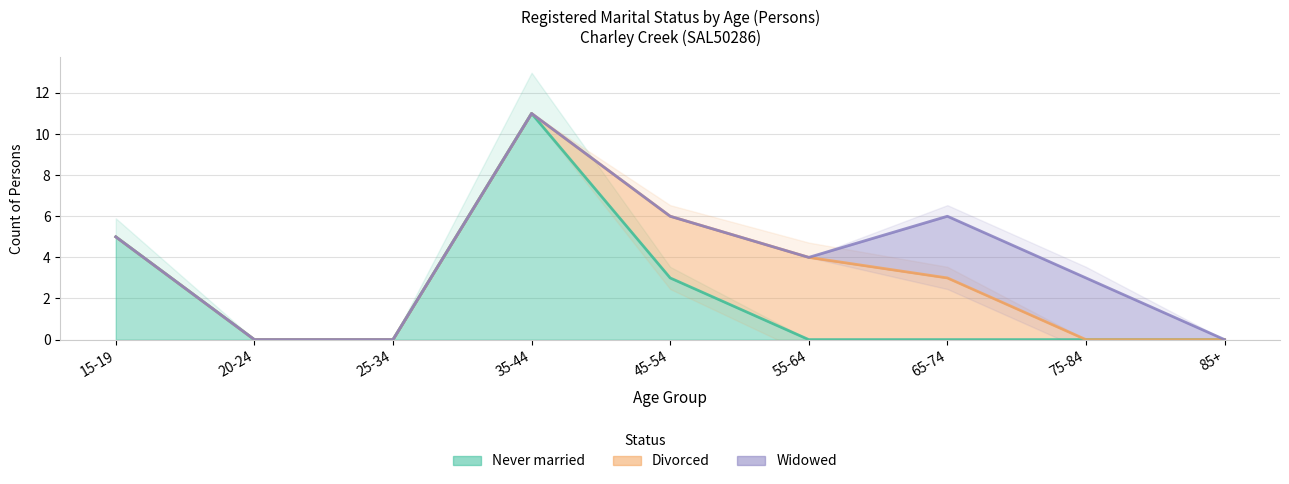

What is the label of the 1st point from the left?

15-19